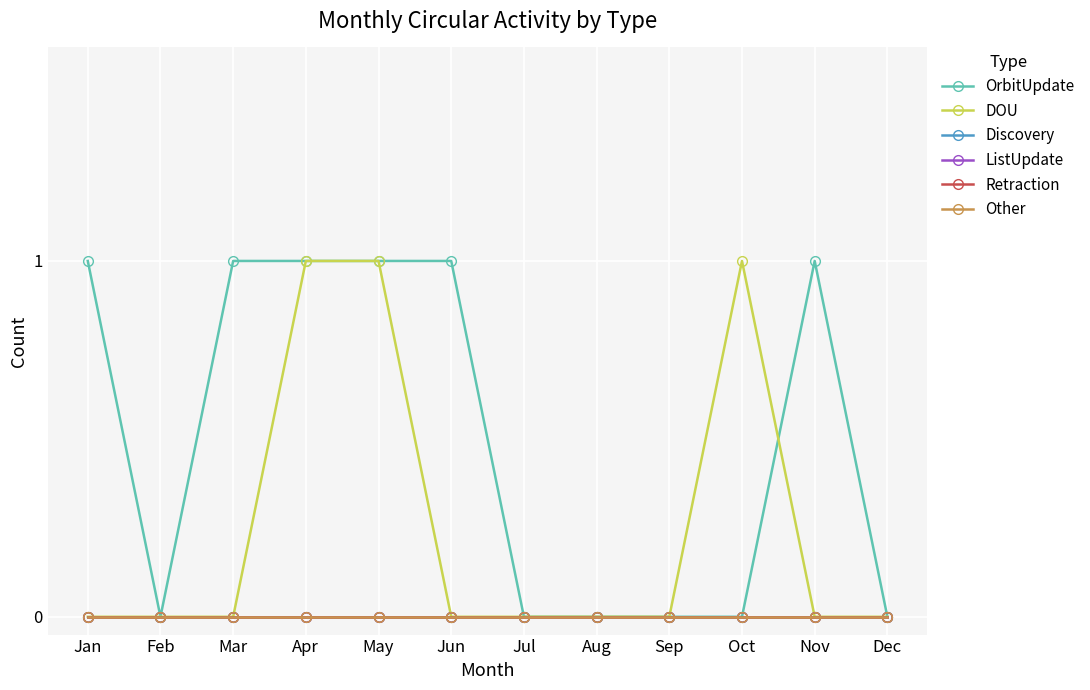

Rank the series by their maximum value, from lowest to highest.

Discovery, ListUpdate, Retraction, Other, OrbitUpdate, DOU